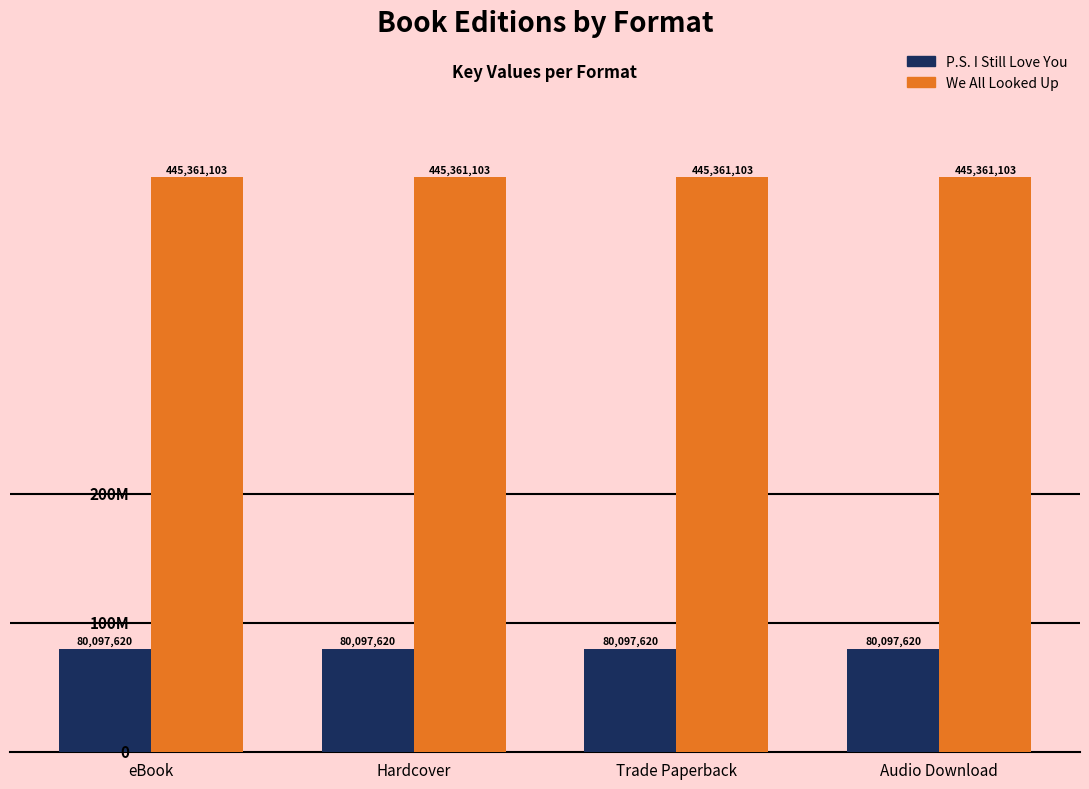

At eBook, list the series in order from largest to smallest.

We All Looked Up, P.S. I Still Love You